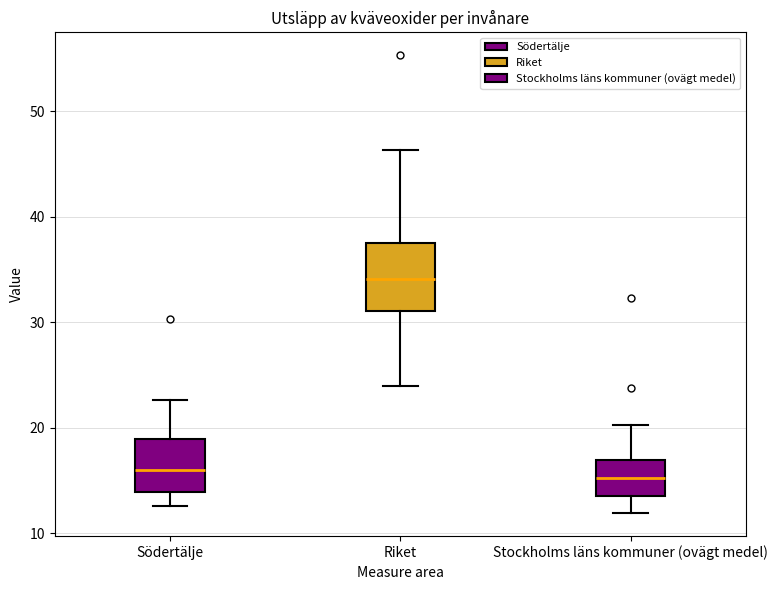

Reading left to right, read every box against the y-axis: the position of its median line, the range the box covers, and the ends of its whiskers. The values are not printed on the chart, so give them approximately, as read against the axis.

Södertälje: median 16, box 14 to 19, whiskers 13 to 23
Riket: median 34, box 31 to 38, whiskers 24 to 46
Stockholms läns kommuner (ovägt medel): median 15, box 13 to 17, whiskers 12 to 20